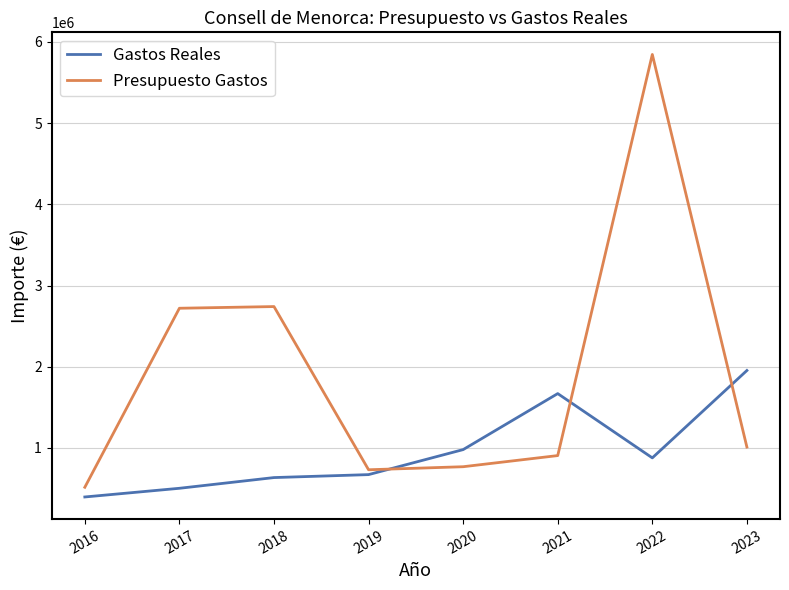

Where do Gastos Reales and Presupuesto Gastos first cross each other?

2019 and 2020